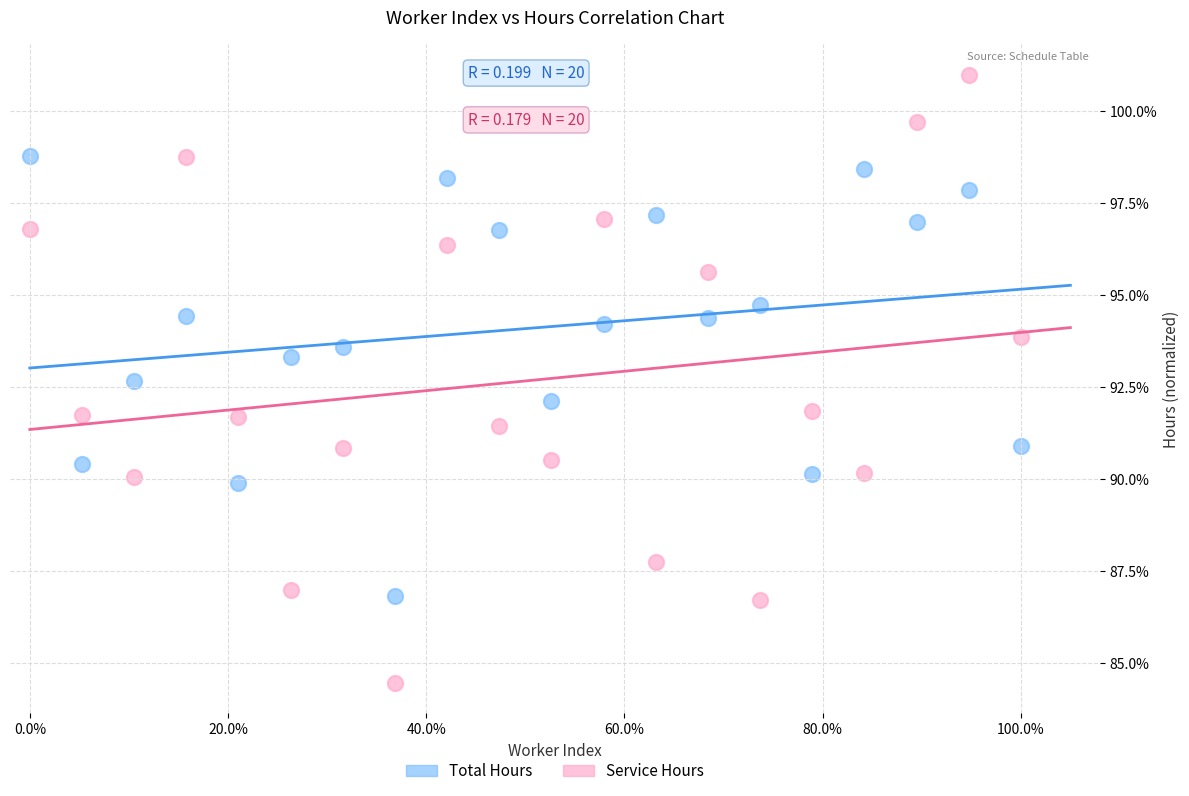

Which series has the widest spread of Y values?

Service Hours